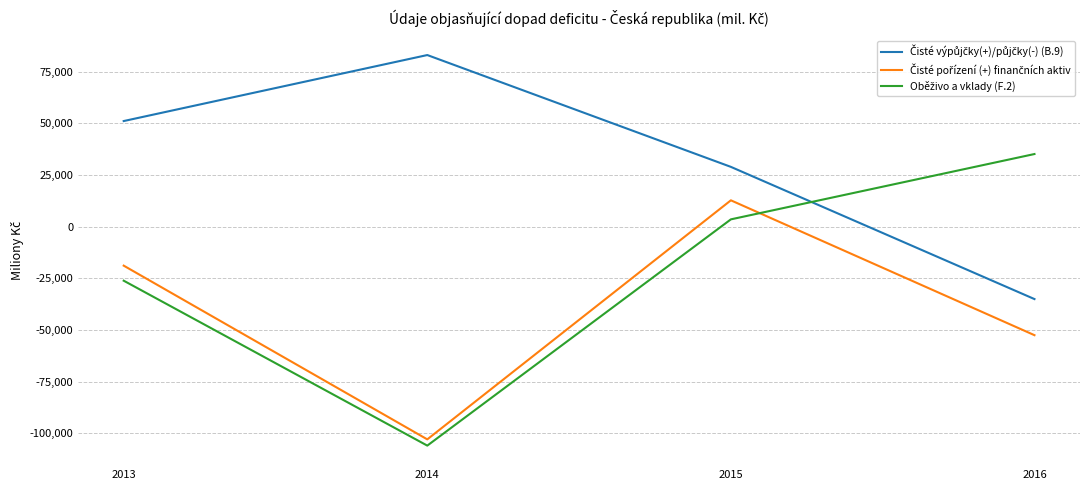

At which category is the sum across all series the highest?

2015